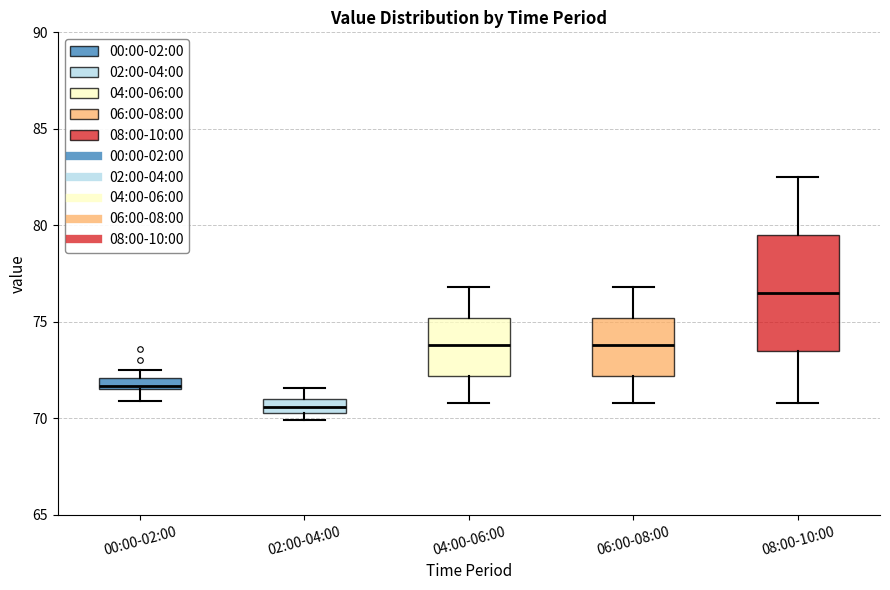

Comparing the boxes themselves (not the whiskers), which one is the tallest?

08:00-10:00